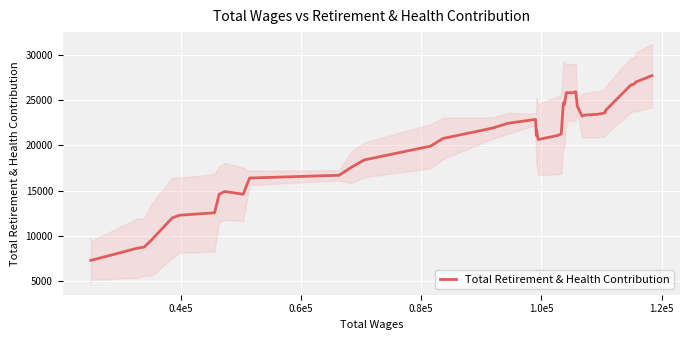

What is the maximum value for Total Retirement & Health Contribution?

27690.0